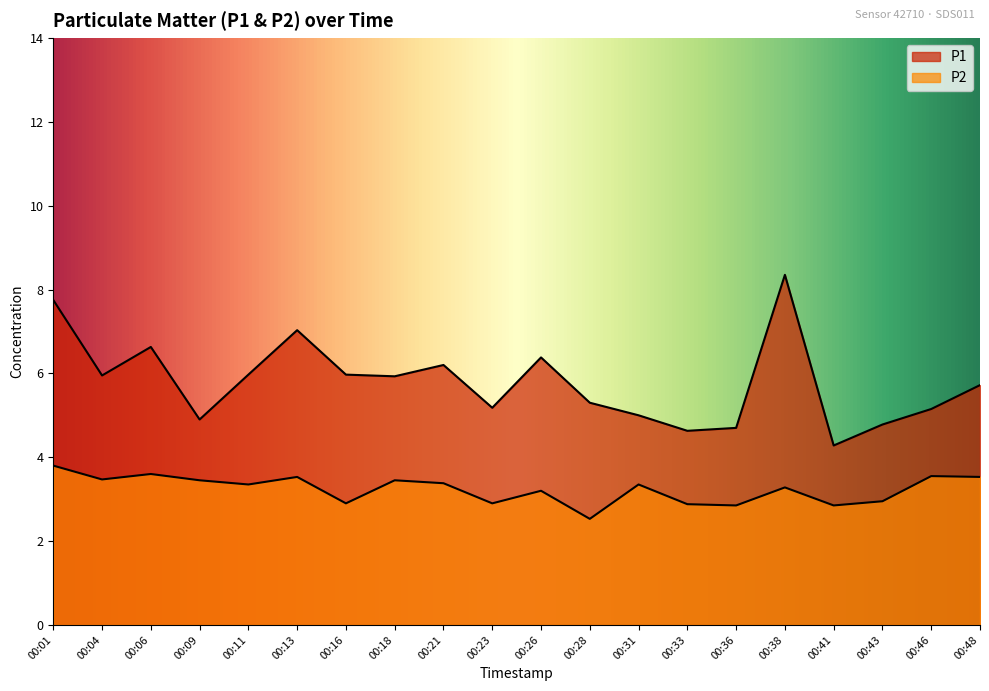

What is the value of the P1 point at the 15th from the left?

4.7